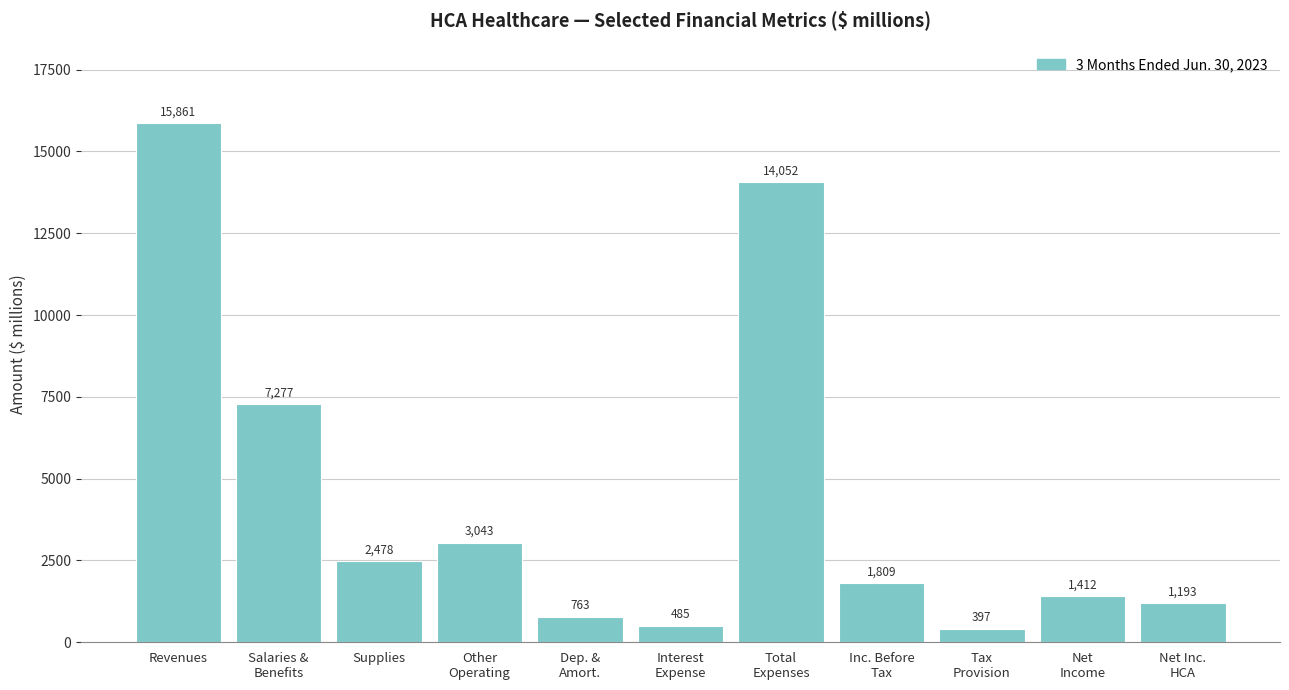

Reading right to left, transcribe all the data shown in this chart.

1193	1412	397	1809	14052	485	763	3043	2478	7277	15861